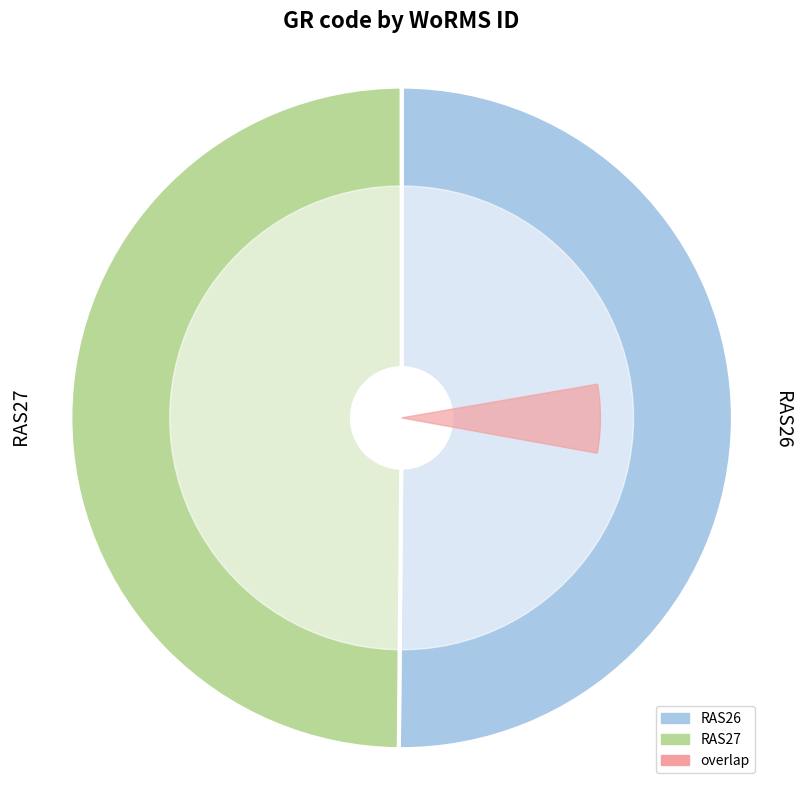

Which slice is the largest?

RAS26